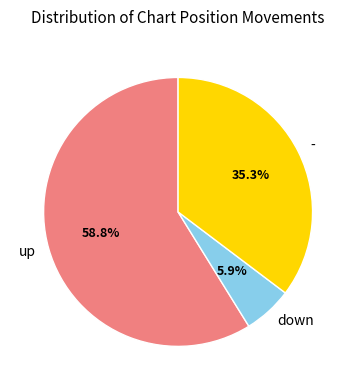

What is the smallest slice in the pie chart?

down